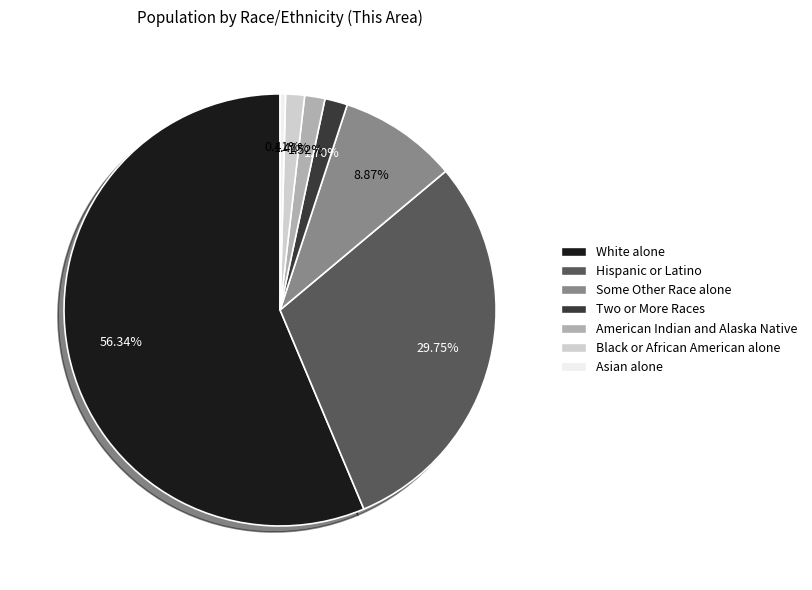

Which slice is the smallest?

Asian alone